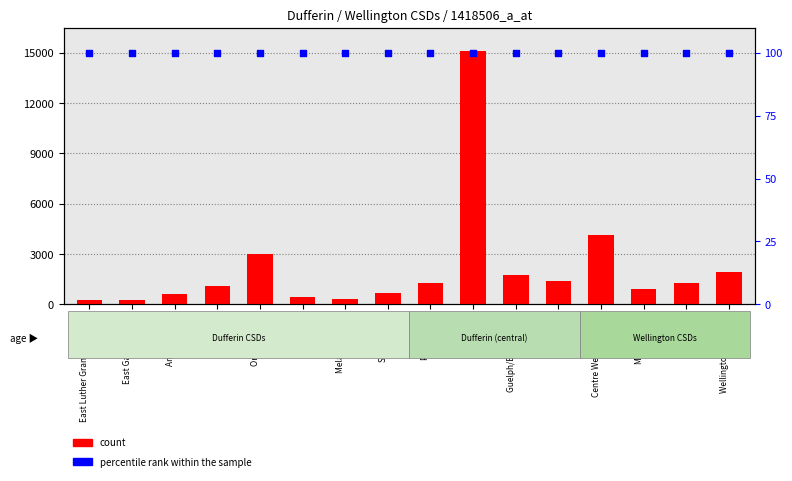

What are all the series names shown in the legend?

count, percentile rank within the sample